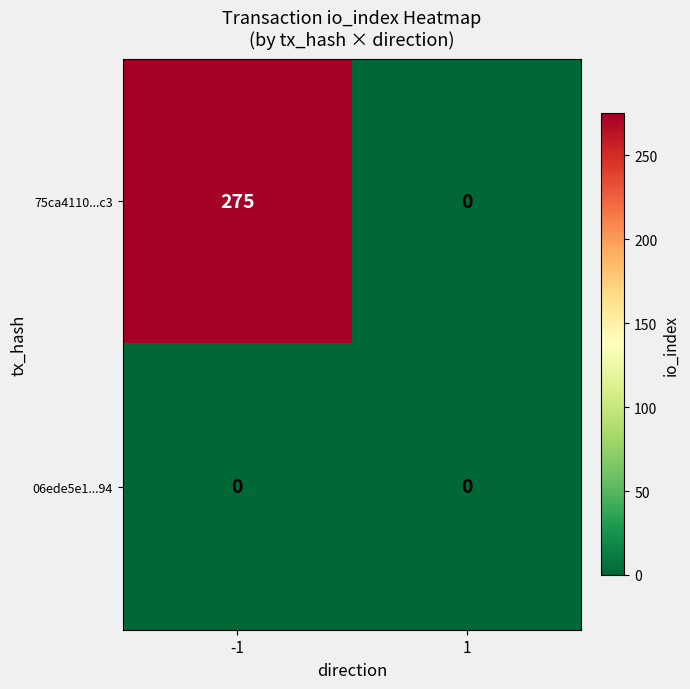

What value does the 75ca4110...c3 series have at -1?

275